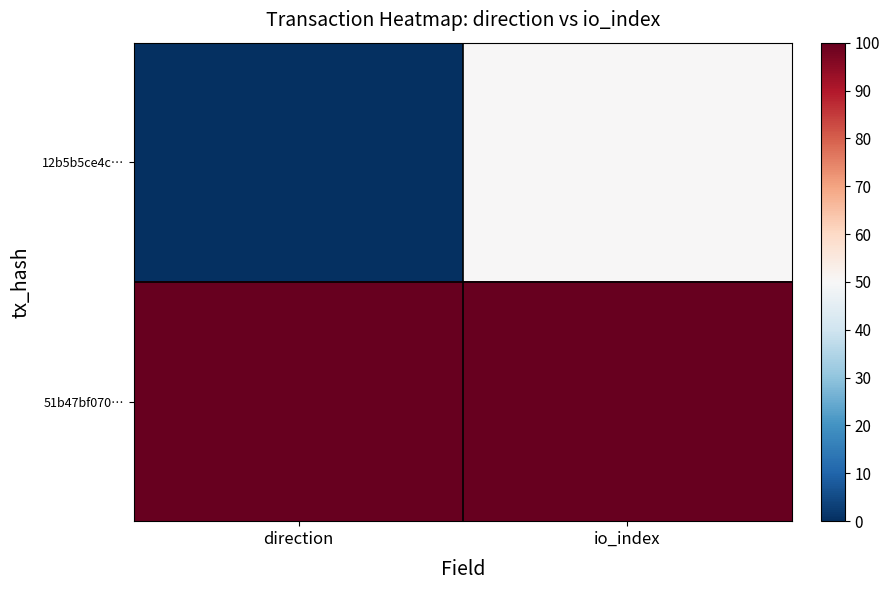

What is the maximum value shown in the chart?

100